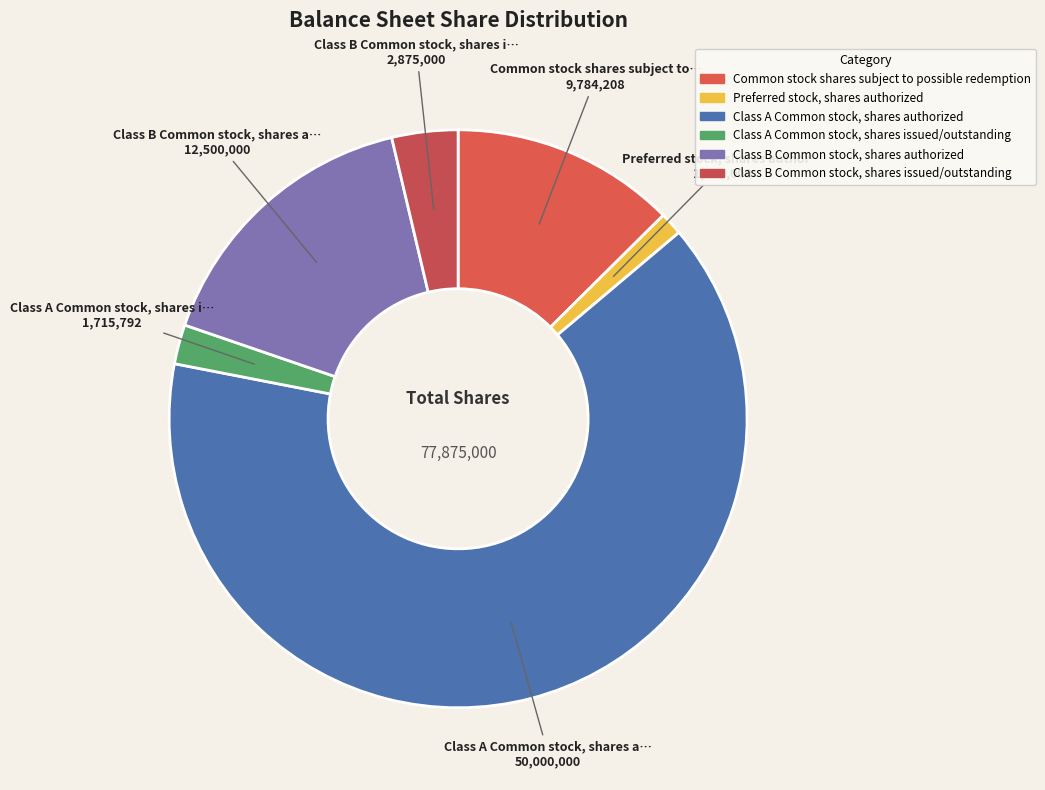

How many slices are in this pie chart?

6